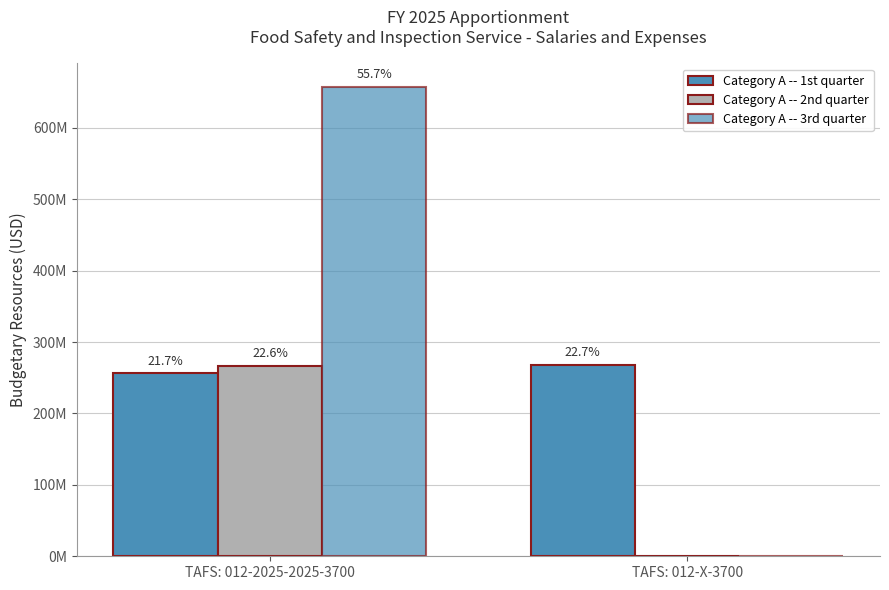

Reading left to right, what are all the values shown in this chart?

Category A -- 1st quarter: 256236140	267702540
Category A -- 2nd quarter: 266245543	0
Category A -- 3rd quarter: 657491020	0